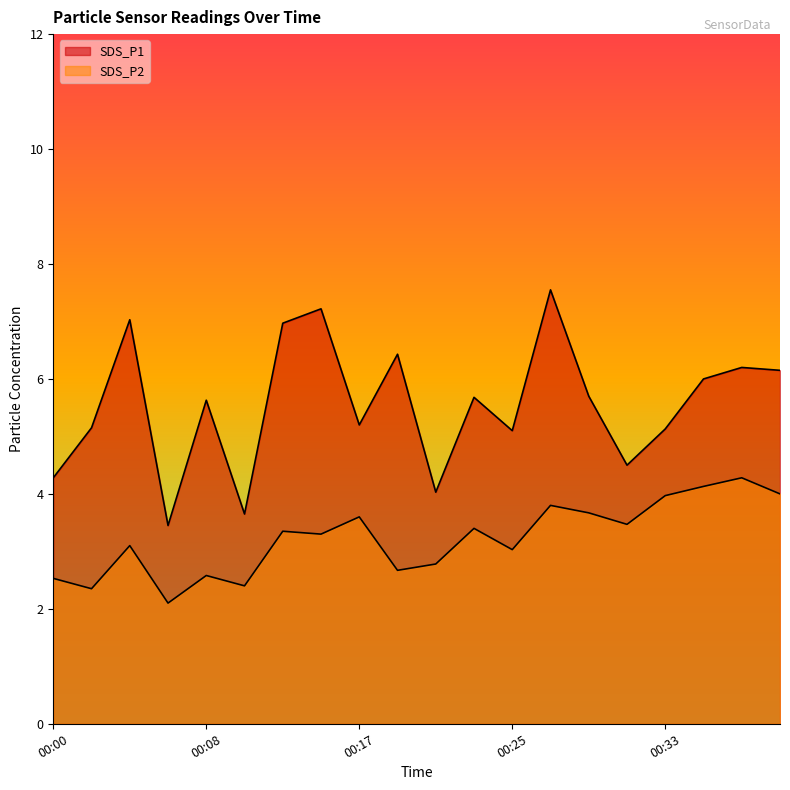

What is the spread (max minus min) of values at 00:33?

1.2